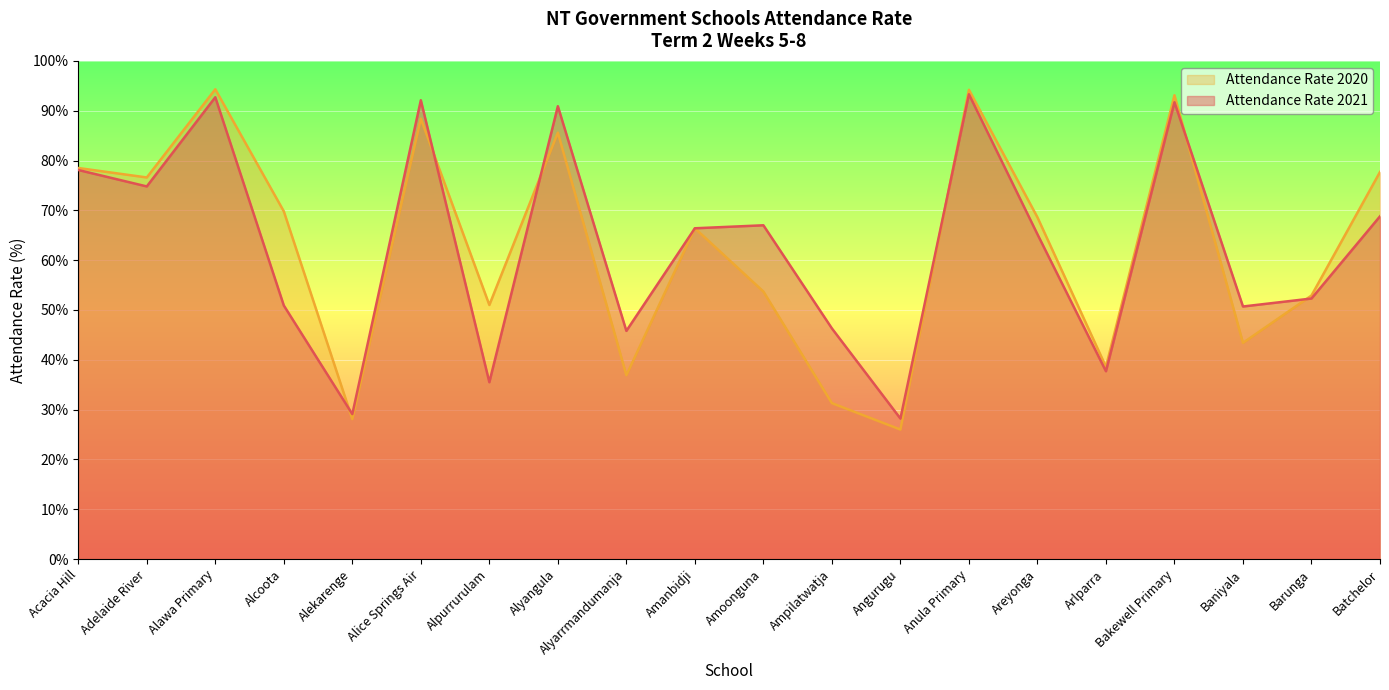

List the series in order of their overall mean, highest first.

Attendance Rate 2021, Attendance Rate 2020